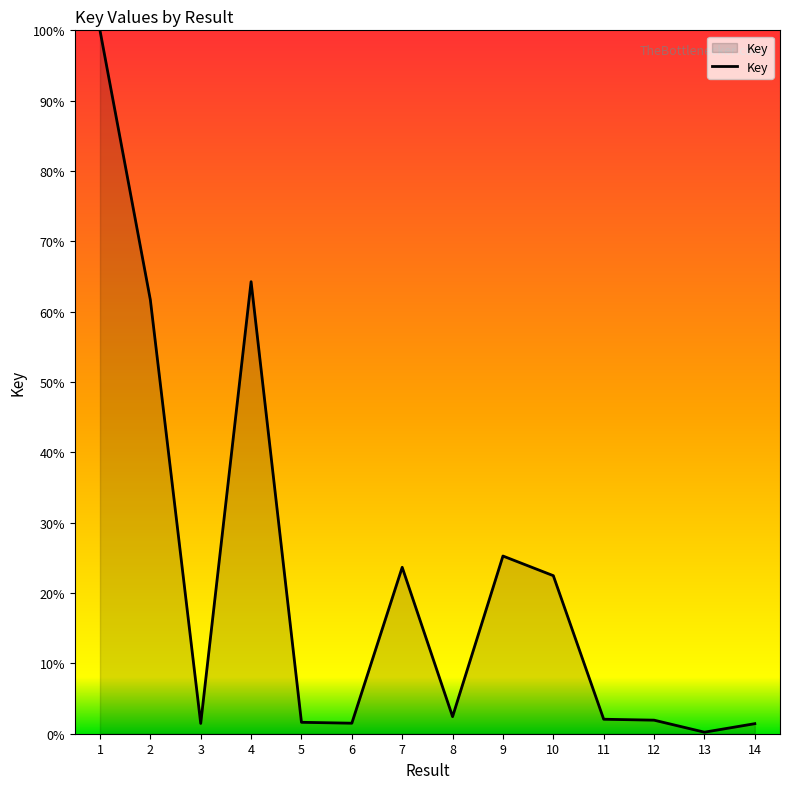

What is the difference between the values at 1 and 10?

77.5